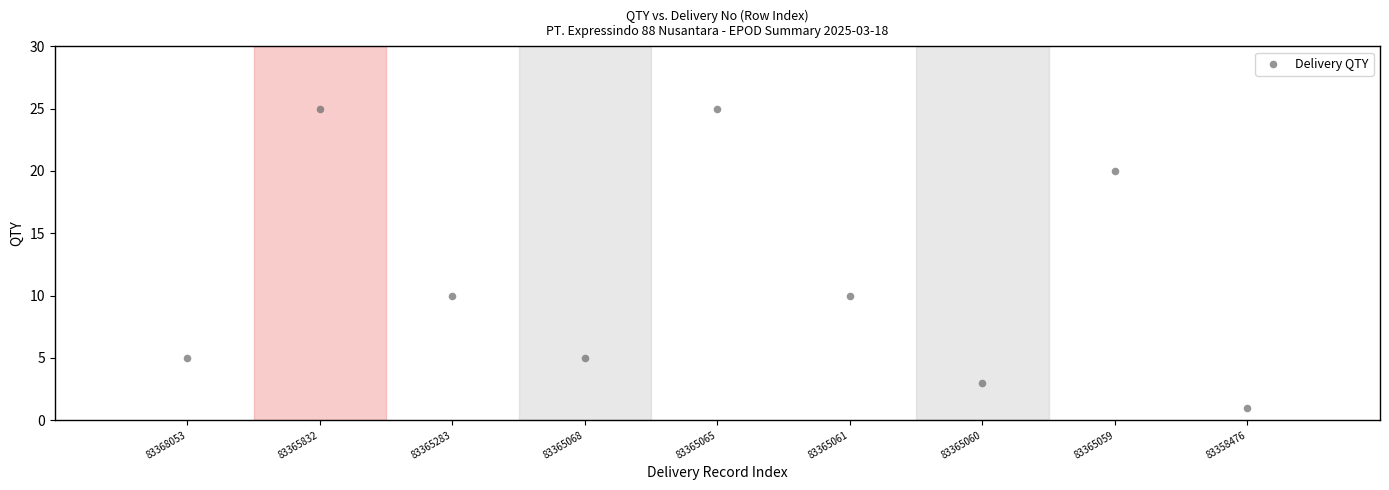

What is the average Y value?

12